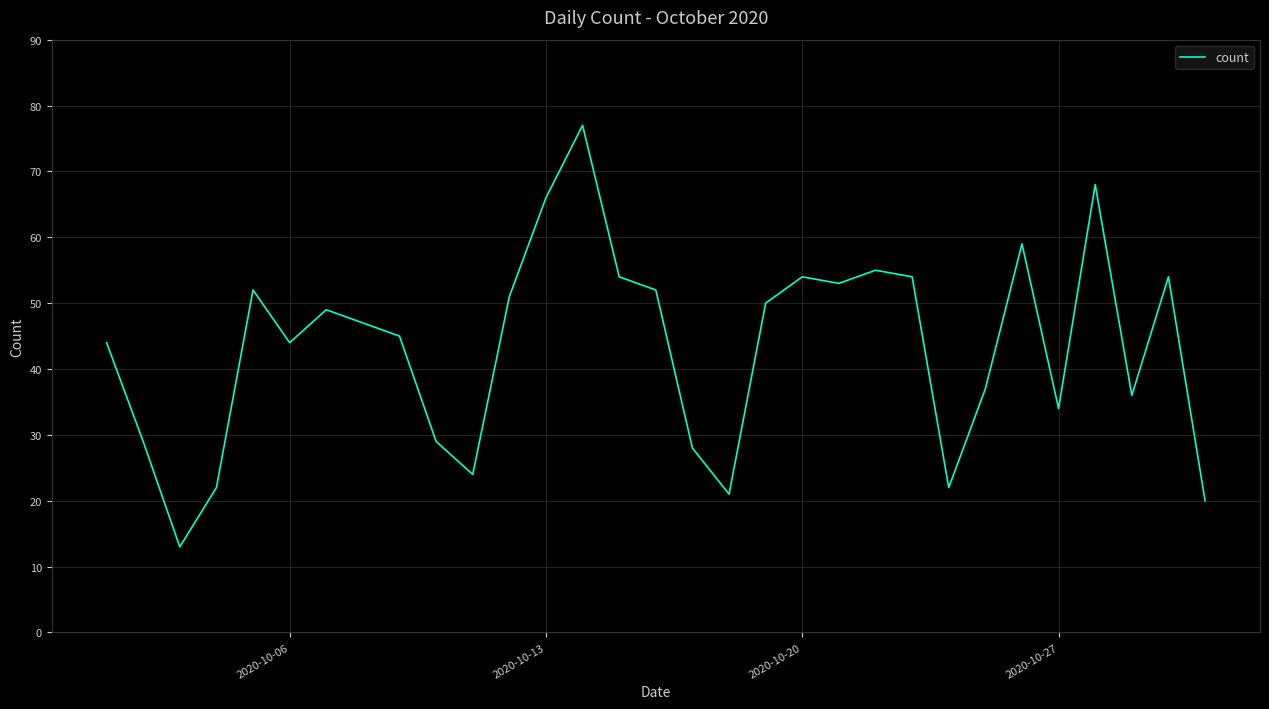

What is the difference between the maximum and minimum values?

64